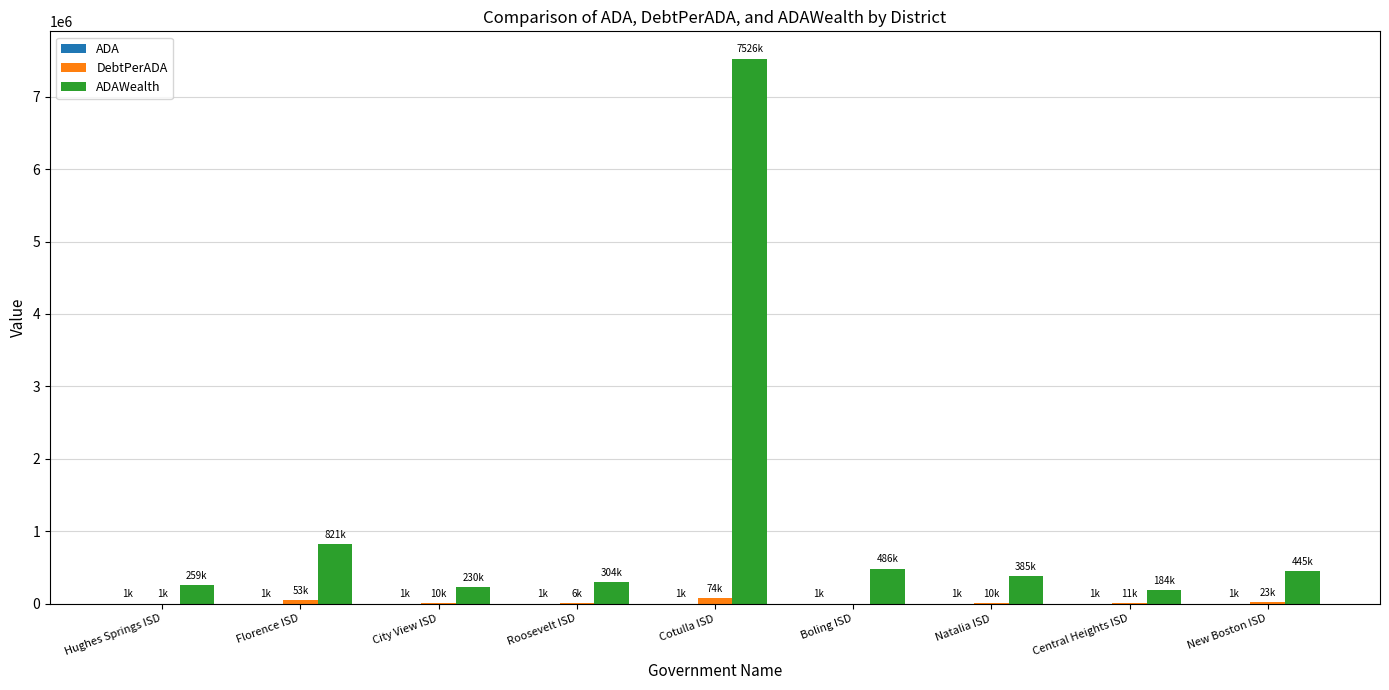

At which category is the sum across all series the highest?

Cotulla ISD